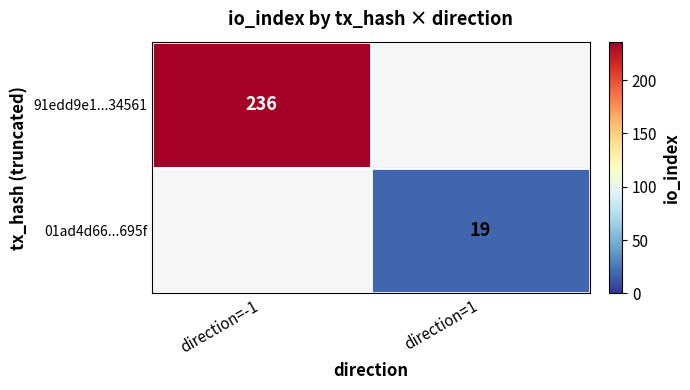

True or false: 91edd9e1...34561 has a value of 327 at direction=-1.

False